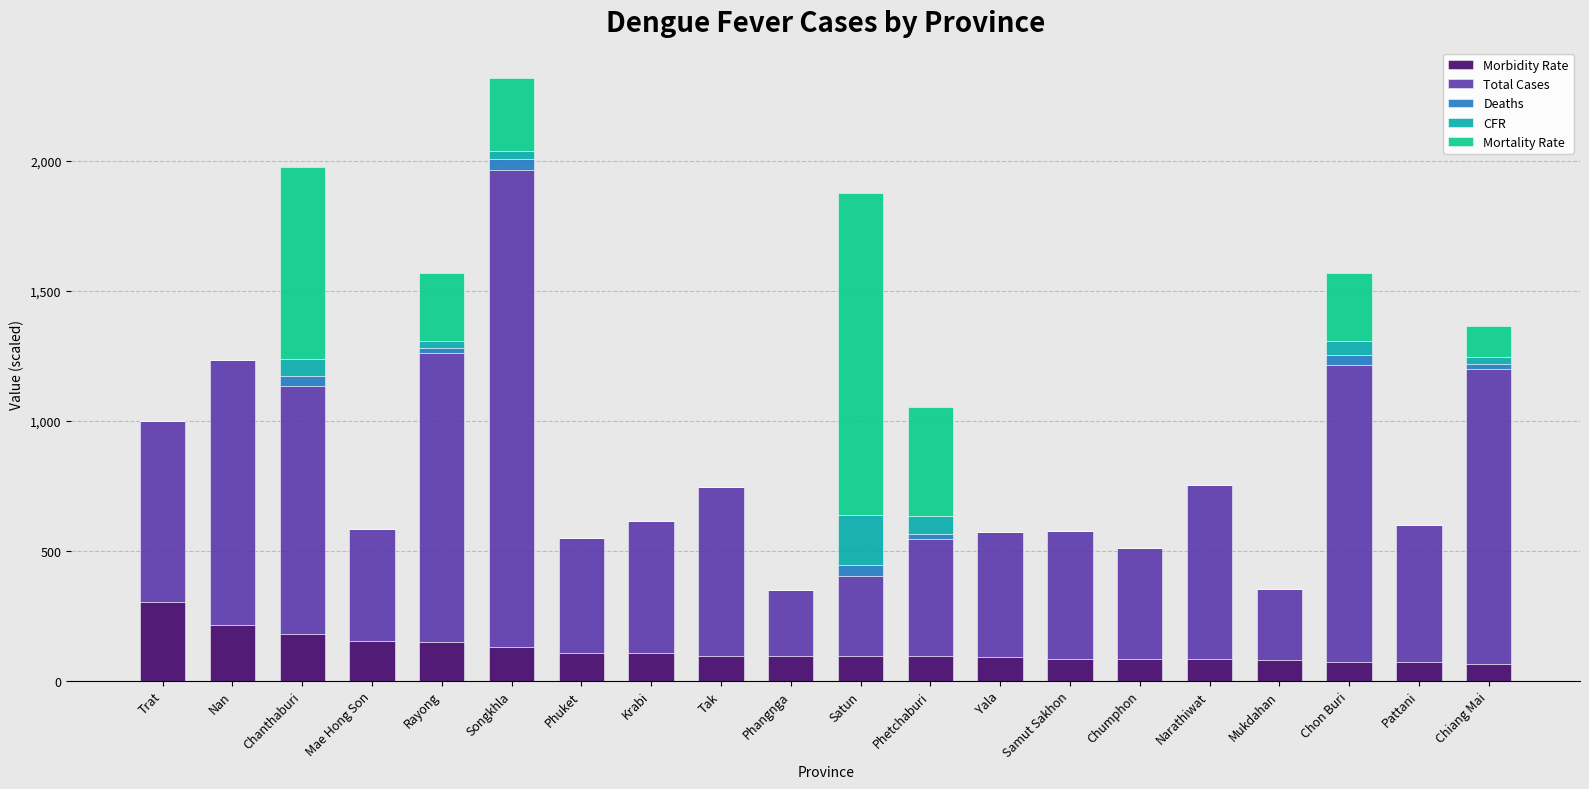

How many categories are shown in the chart?

20